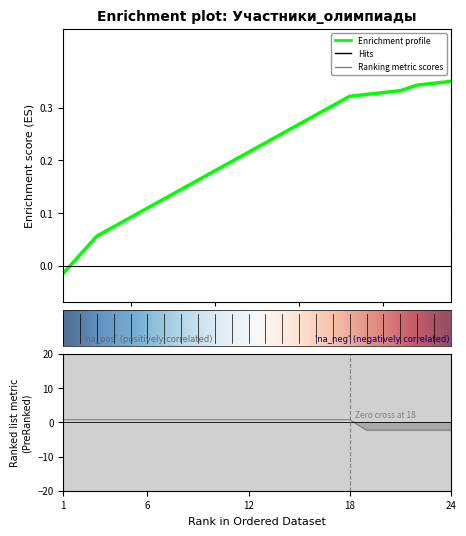

What is the minimum value shown in the chart?

-2.2